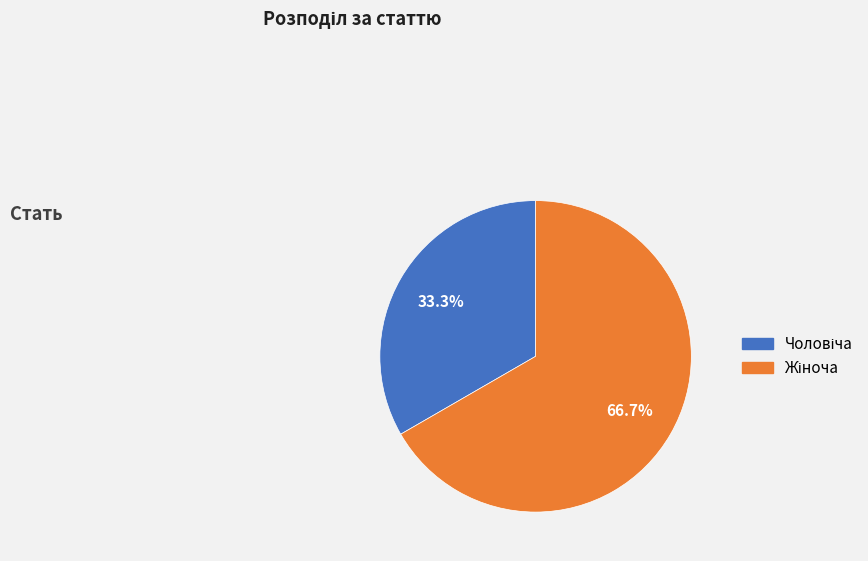

Is there any slice that represents more than half of the pie?

Yes